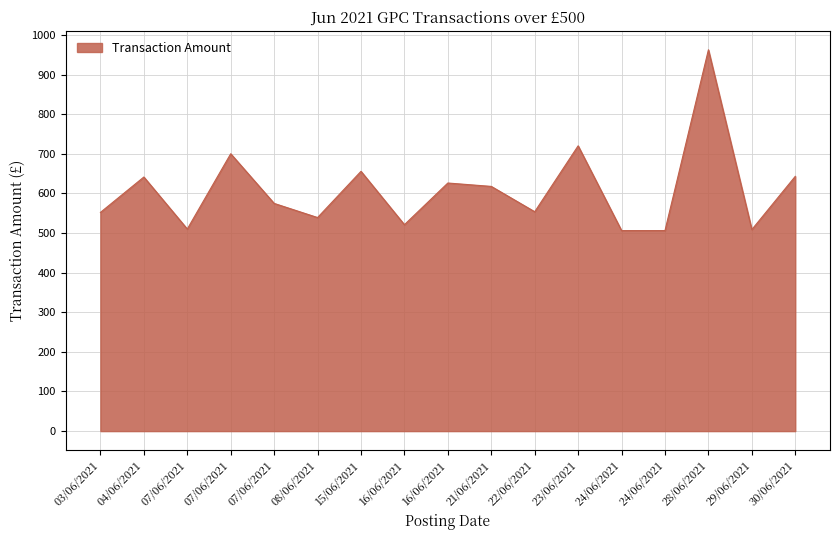

What is the label of the 5th point from the right?

24/06/2021